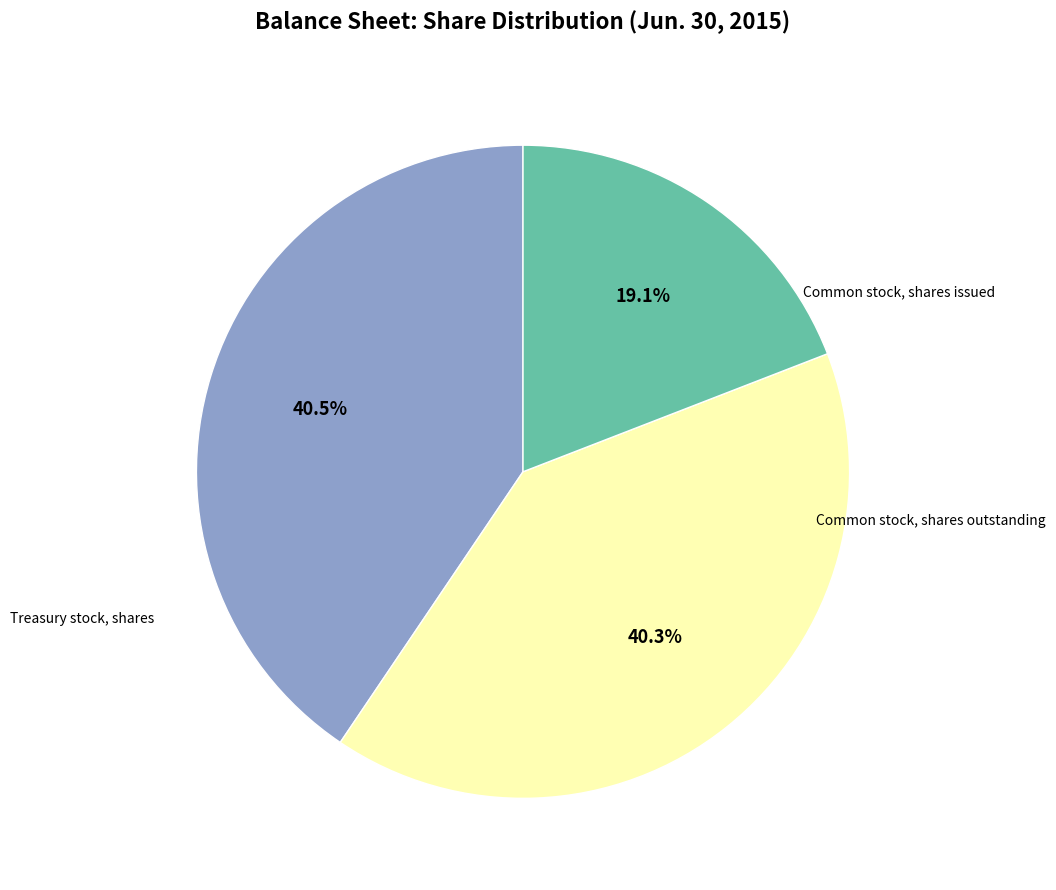

What is the ratio of the value at Common stock, shares issued to the value at Common stock, shares outstanding?

1.0